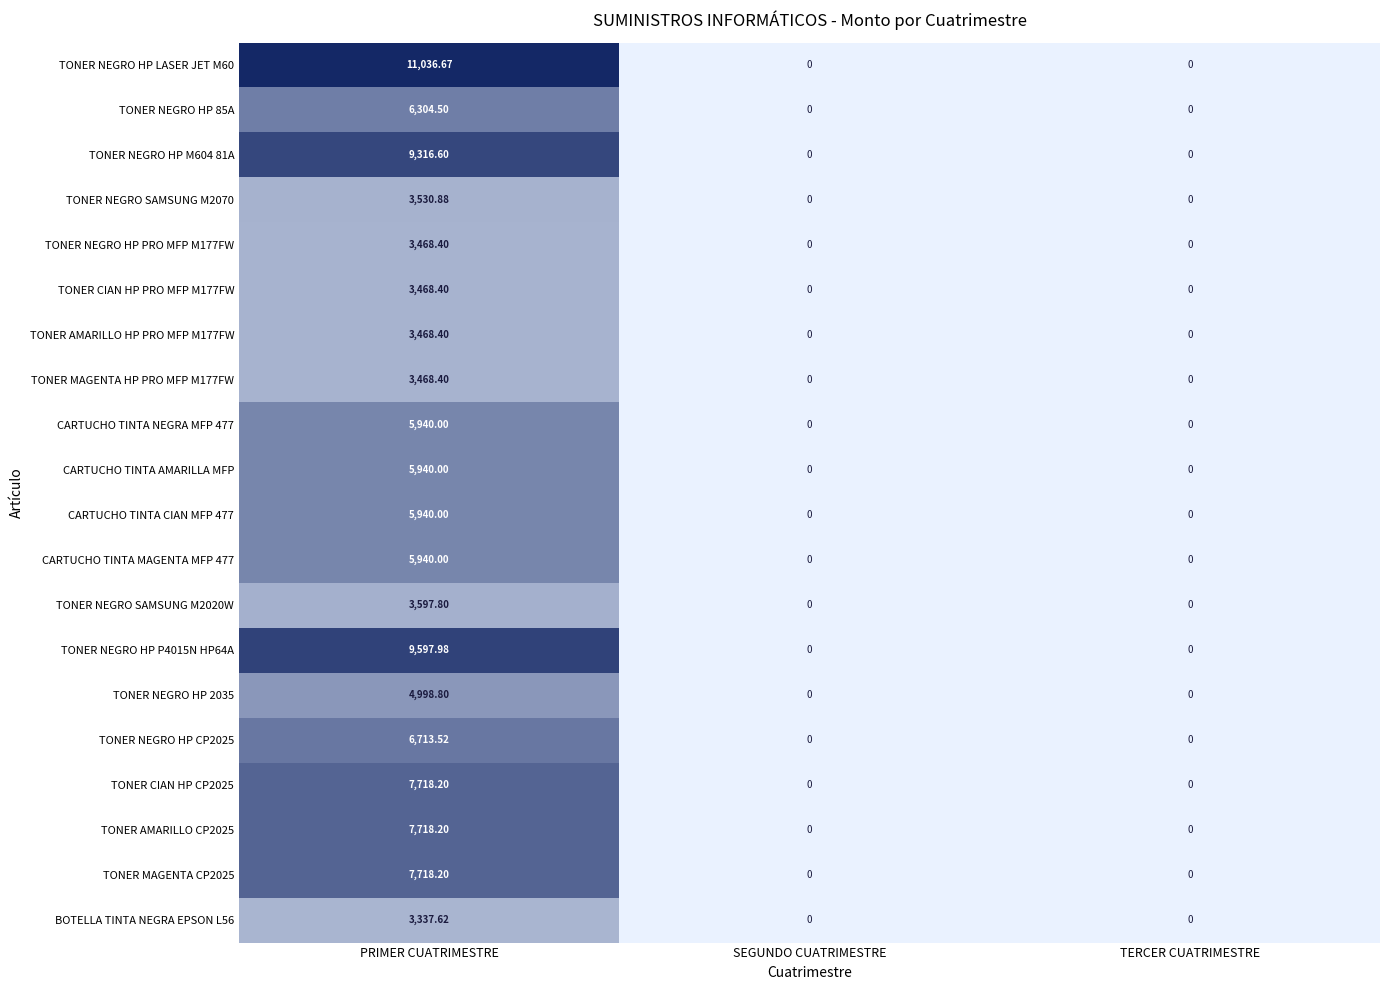

At which label does CARTUCHO TINTA CIAN MFP 477 reach its peak?

PRIMER CUATRIMESTRE